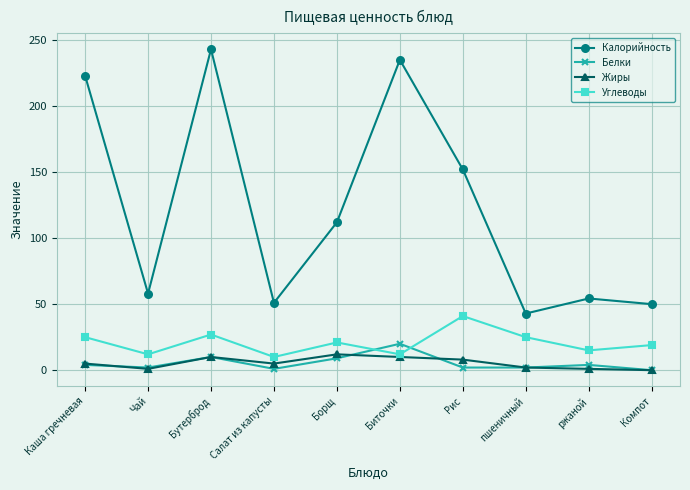

What is the value of the Углеводы point at the 1st from the left?

25.0